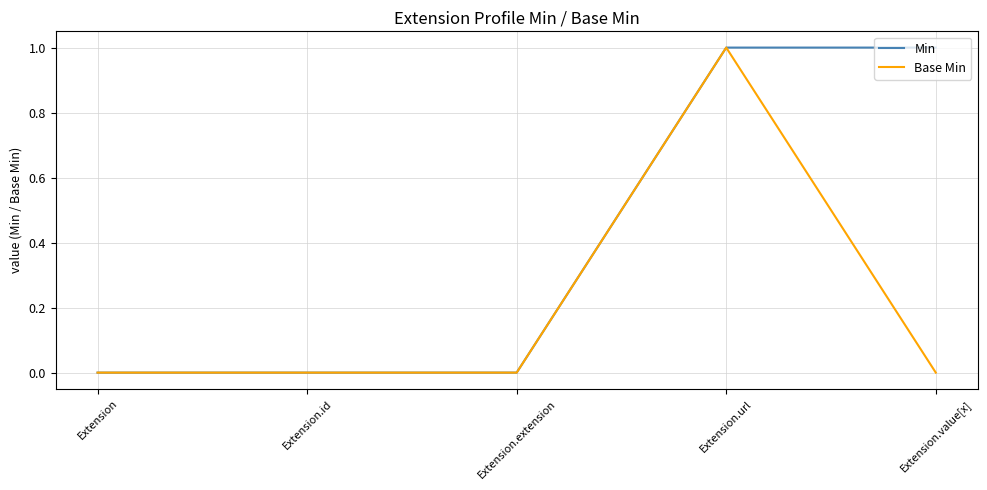

At which category is the sum across all series the highest?

Extension.url